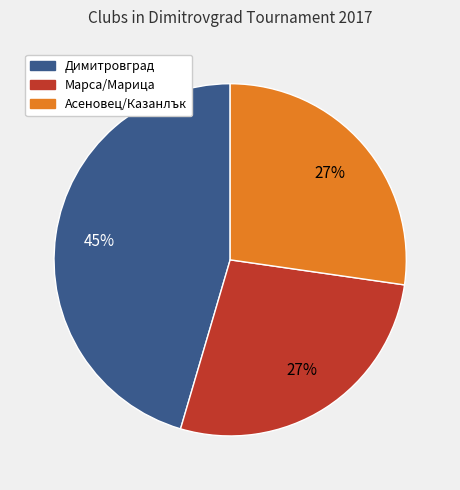

How many slices are in this pie chart?

3